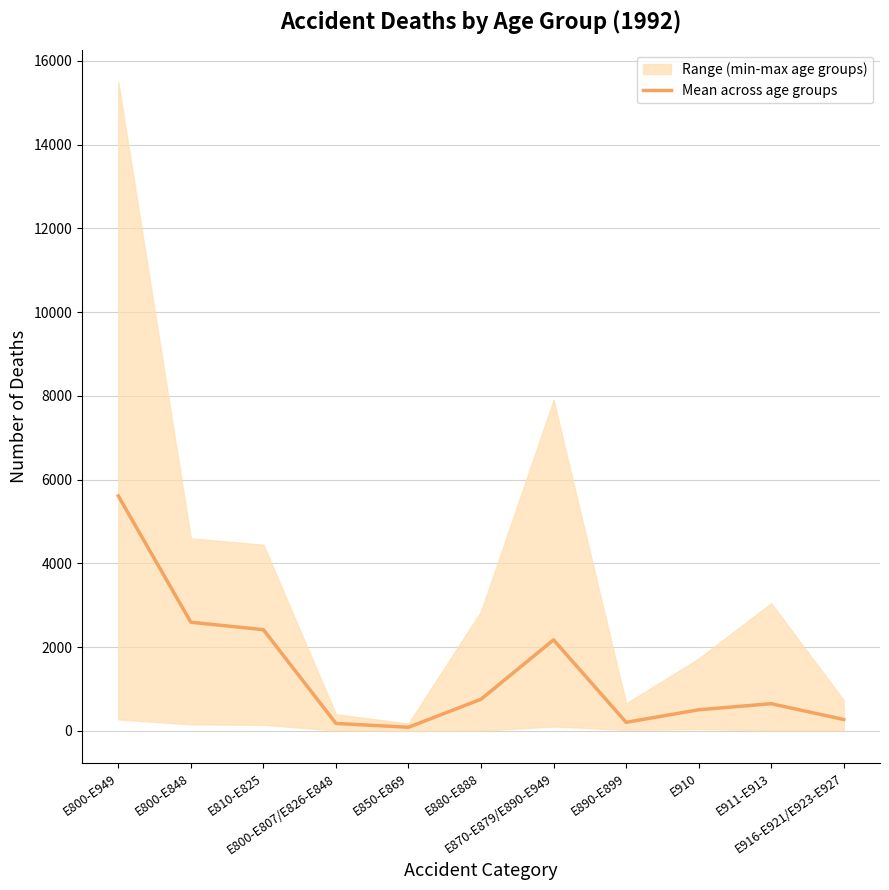

How many values are below 649?

5